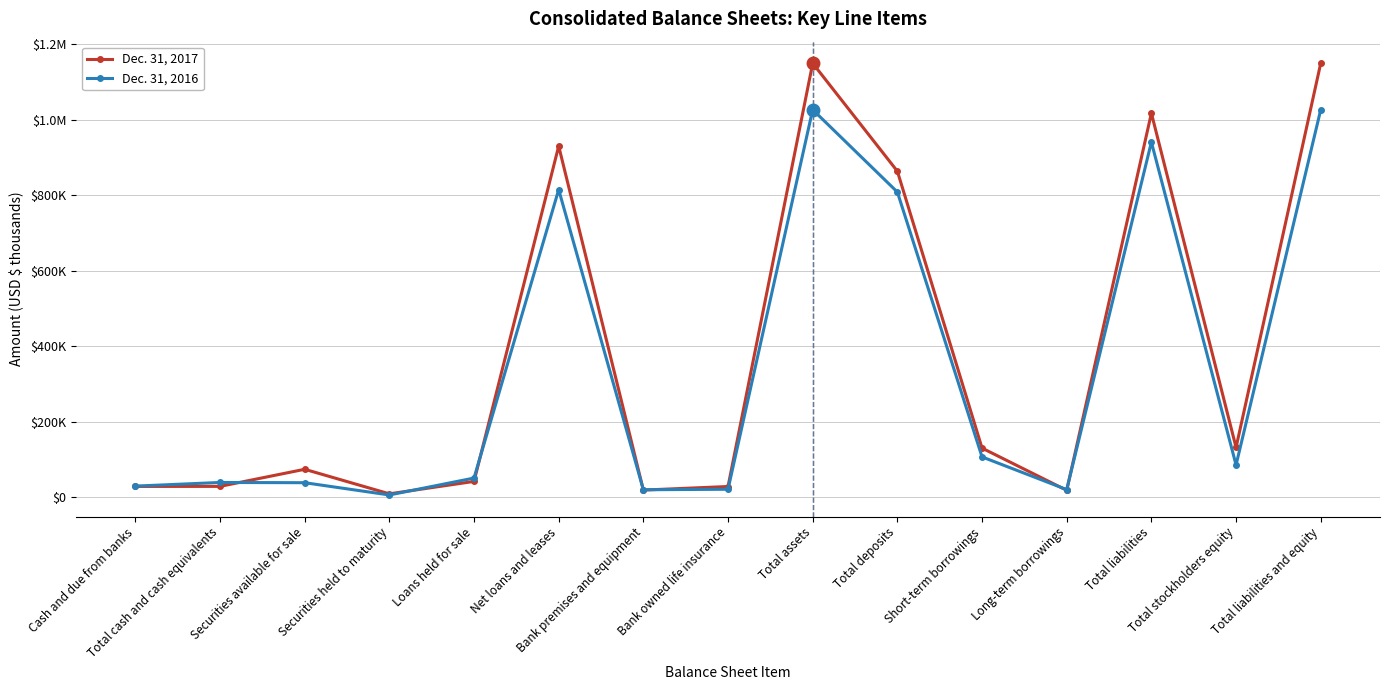

Does the chart have visible grid lines?

Yes